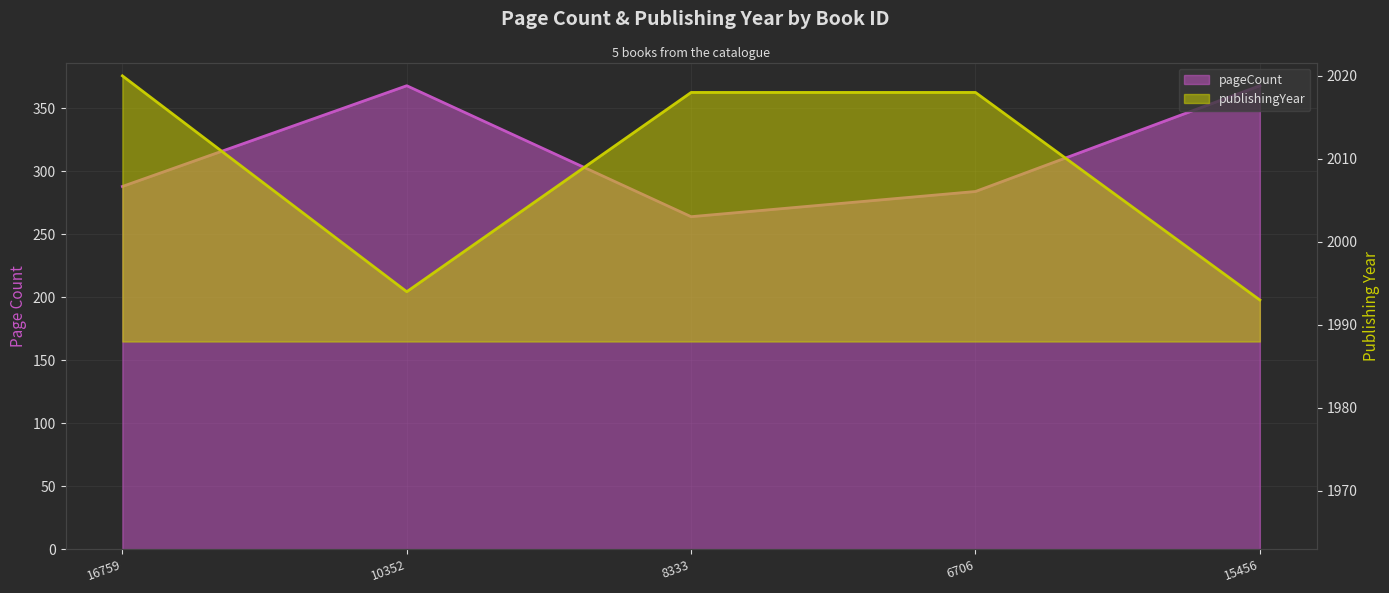

Read the pageCount value at 8333, to the nearest 50.

250